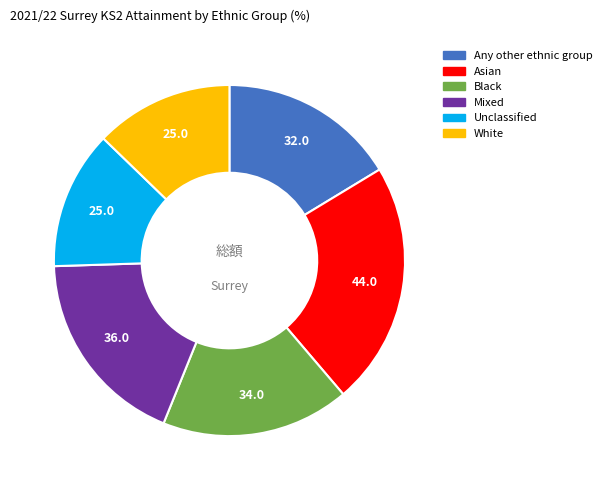

True or false: Any other ethnic group accounts for 3% of the total.

False